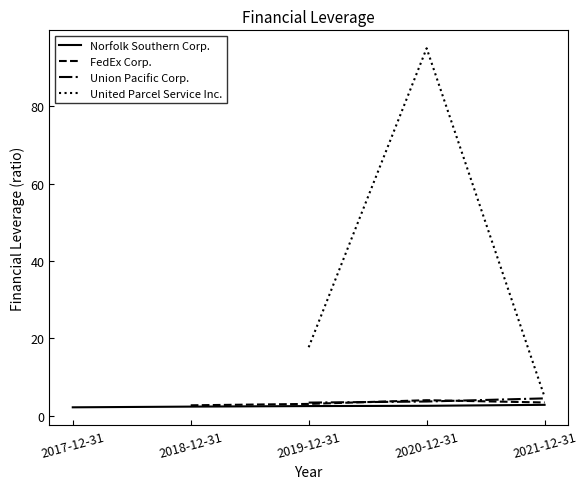

Reading right to left, list all the values displayed in this chart.

Norfolk Southern Corp.: 2021-12-31=2.8	2020-12-31=2.6	2019-12-31=2.5	2018-12-31=2.4	2017-12-31=2.2
FedEx Corp.: 2021-12-31=3.4	2020-12-31=4.0	2019-12-31=3.1	2018-12-31=2.7	2017-12-31=0.0
Union Pacific Corp.: 2021-12-31=4.5	2020-12-31=3.7	2019-12-31=3.4	2018-12-31=0.0	2017-12-31=0.0
United Parcel Service Inc.: 2021-12-31=4.9	2020-12-31=95.0	2019-12-31=17.7	2018-12-31=0.0	2017-12-31=0.0